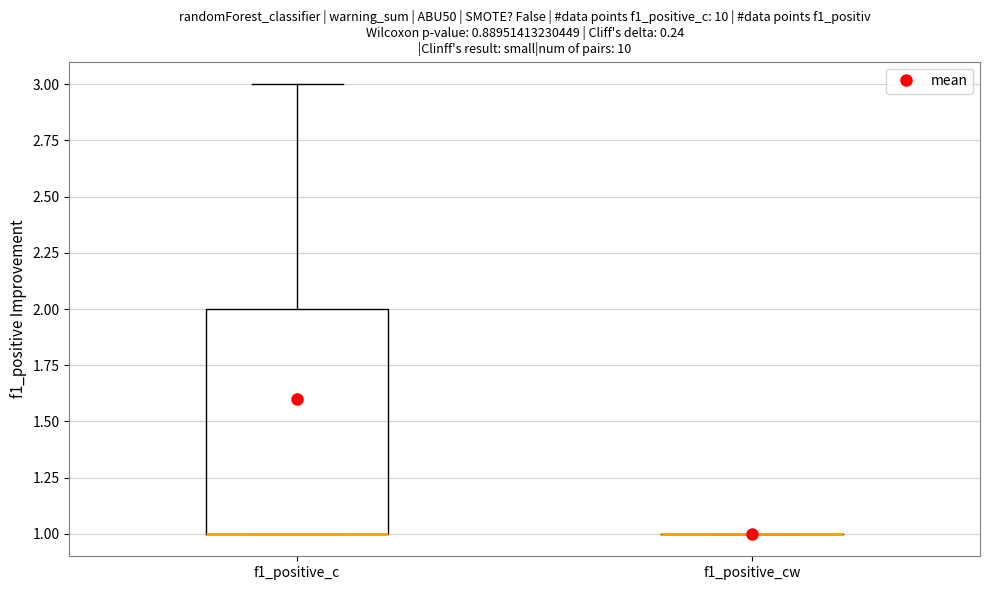

Where is the upper edge of the box for f1_positive_c on the y-axis? The values are not printed on the chart, so give them approximately, as read against the axis.

2